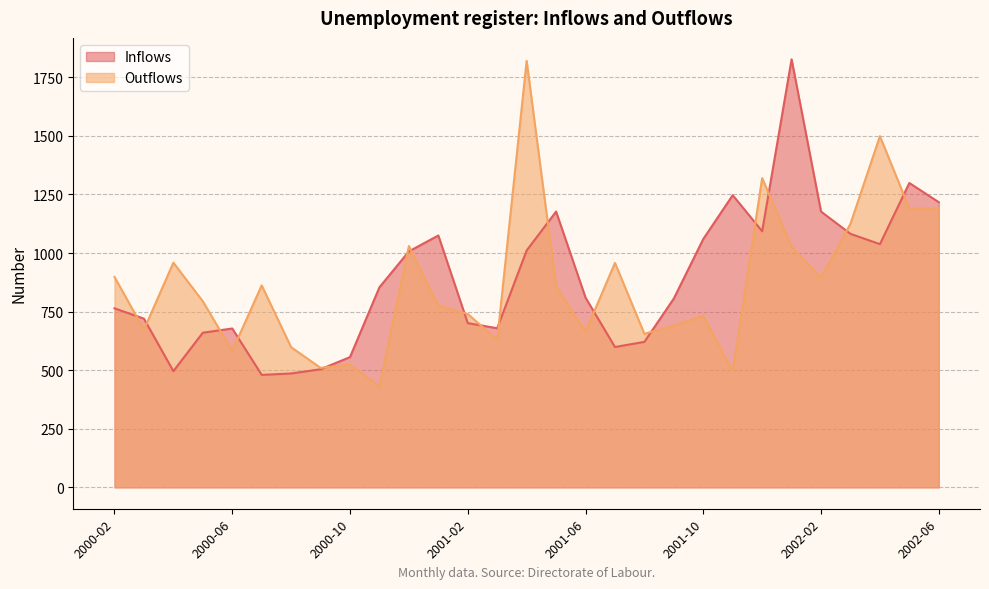

What is the change in value from 2000-03 to 2001-02?

-19